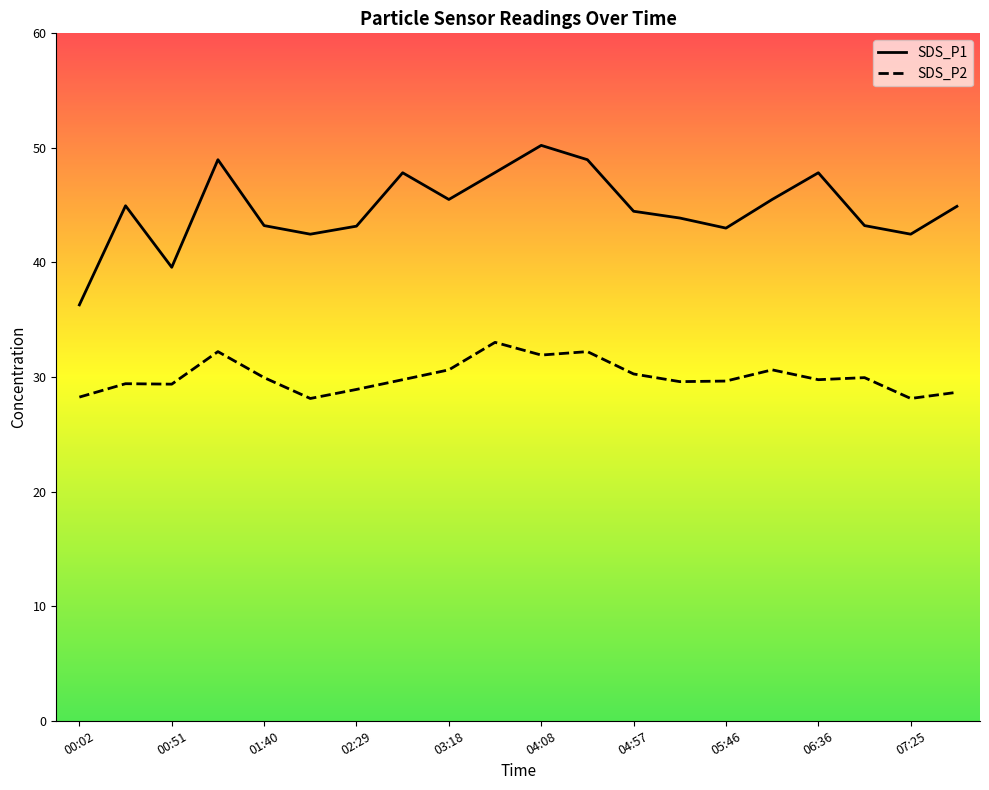

Where is the first local maximum for SDS_P2?

00:26